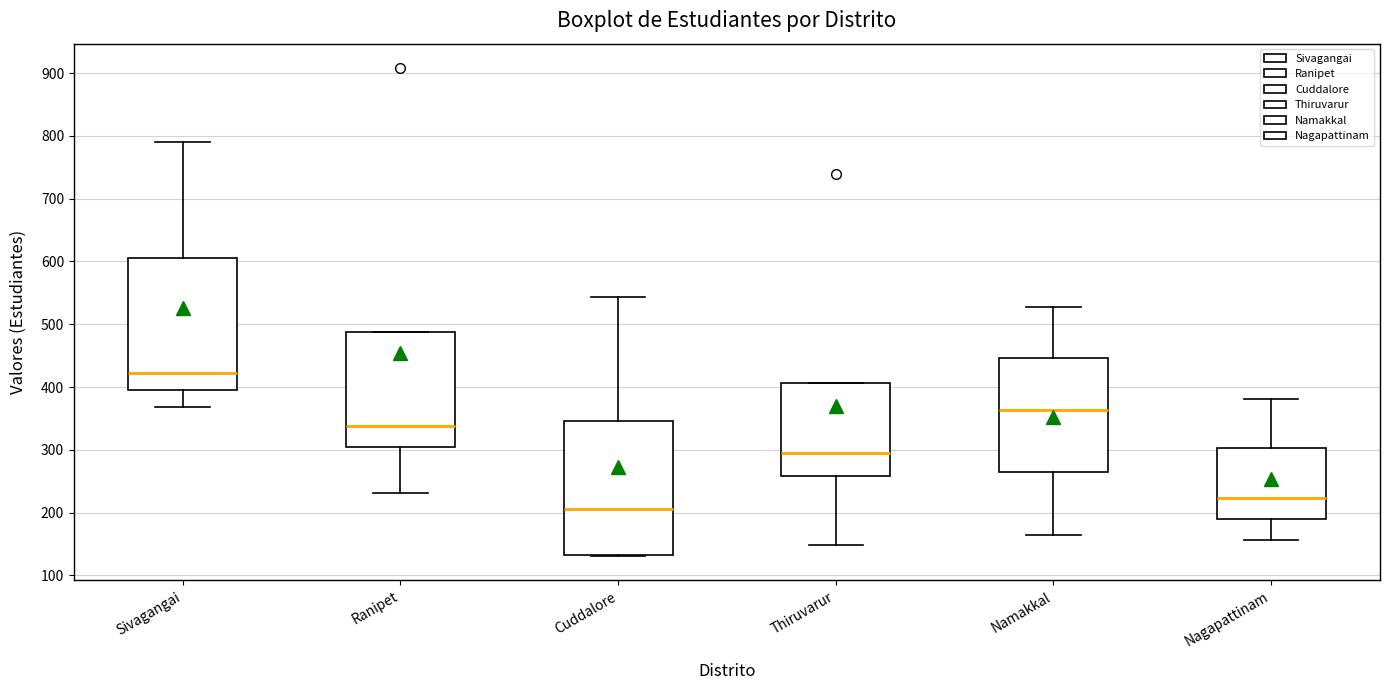

Reading left to right, transcribe this box plot: for each box, give where its median line is, the range the box spans, and where its two whiskers end, as read against the y-axis. The values are not printed on the chart, so give them approximately, as read against the axis.

Sivagangai: median 420, box 400 to 610, whiskers 370 to 790
Ranipet: median 340, box 300 to 490, whiskers 230 to 490
Cuddalore: median 210, box 130 to 350, whiskers 130 to 540
Thiruvarur: median 300, box 260 to 410, whiskers 150 to 410
Namakkal: median 360, box 260 to 450, whiskers 170 to 530
Nagapattinam: median 220, box 190 to 300, whiskers 160 to 380